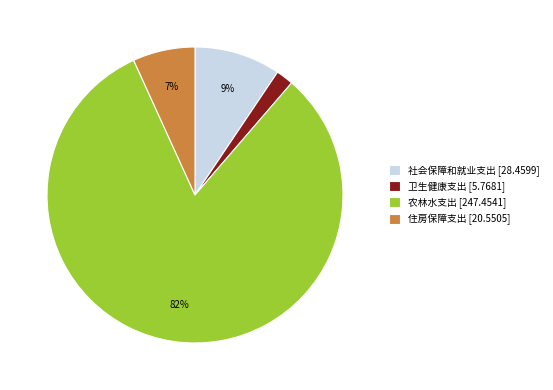

What is the largest slice in the pie chart?

农林水支出